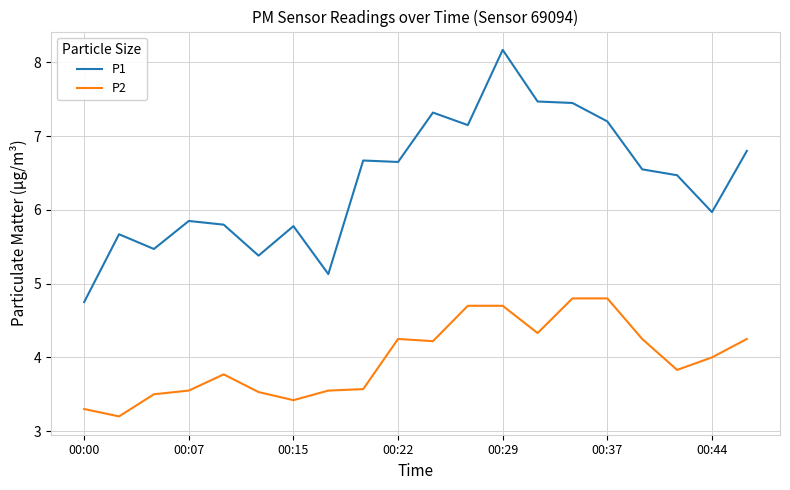

What are all the series names shown in the legend?

P1, P2